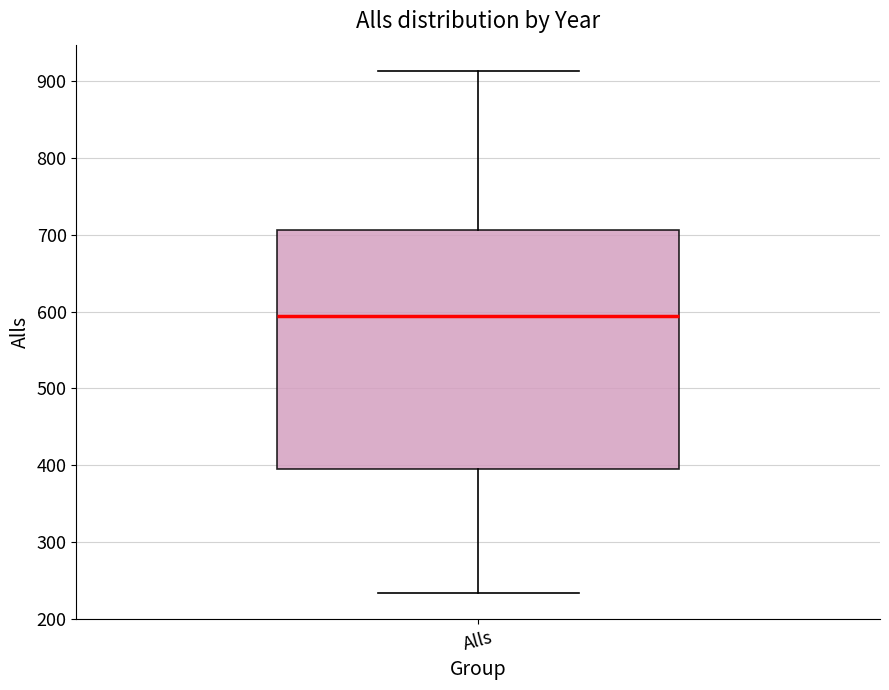

Transcribe this box plot: give where the median line is, the range the box spans, and where the two whiskers end, as read against the y-axis. The values are not printed on the chart, so give them approximately, as read against the axis.

median 600, box 400 to 710, whiskers 230 to 910